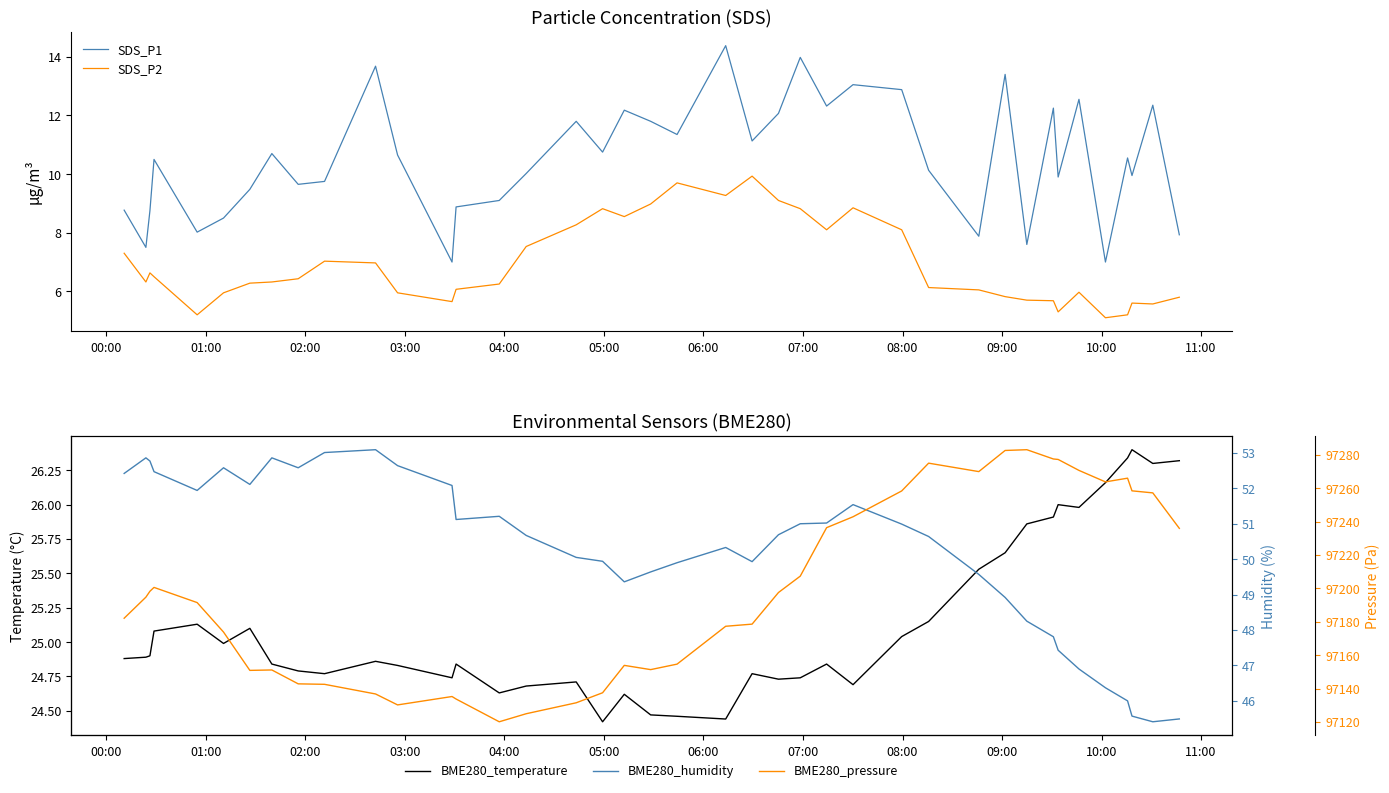

True or false: SDS_P1 and SDS_P2 intersect in this chart.

False